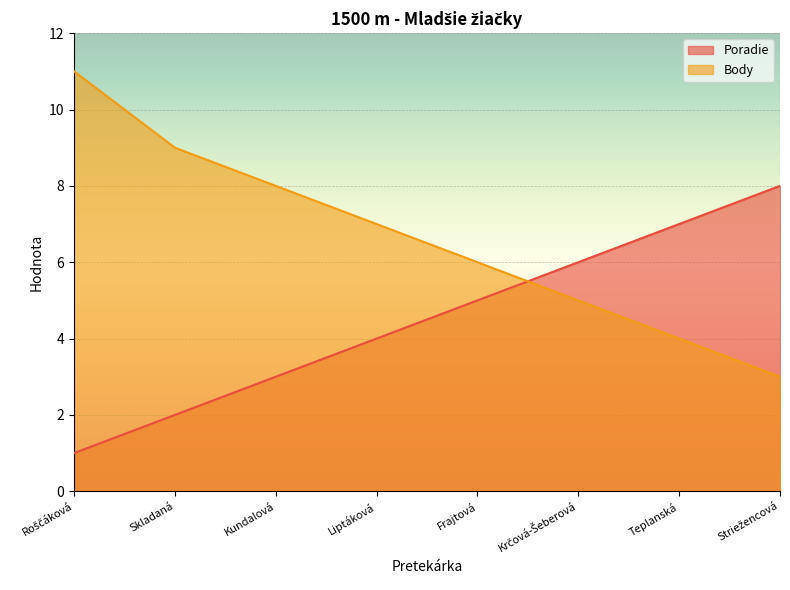

What is the label of the 4th point from the right?

Frajtová